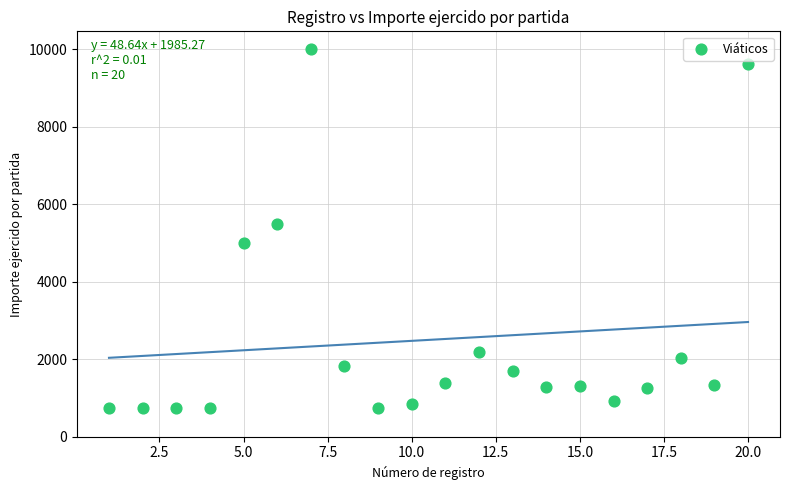

What Y value in the scatter plot is closest to 5368?

5500.0